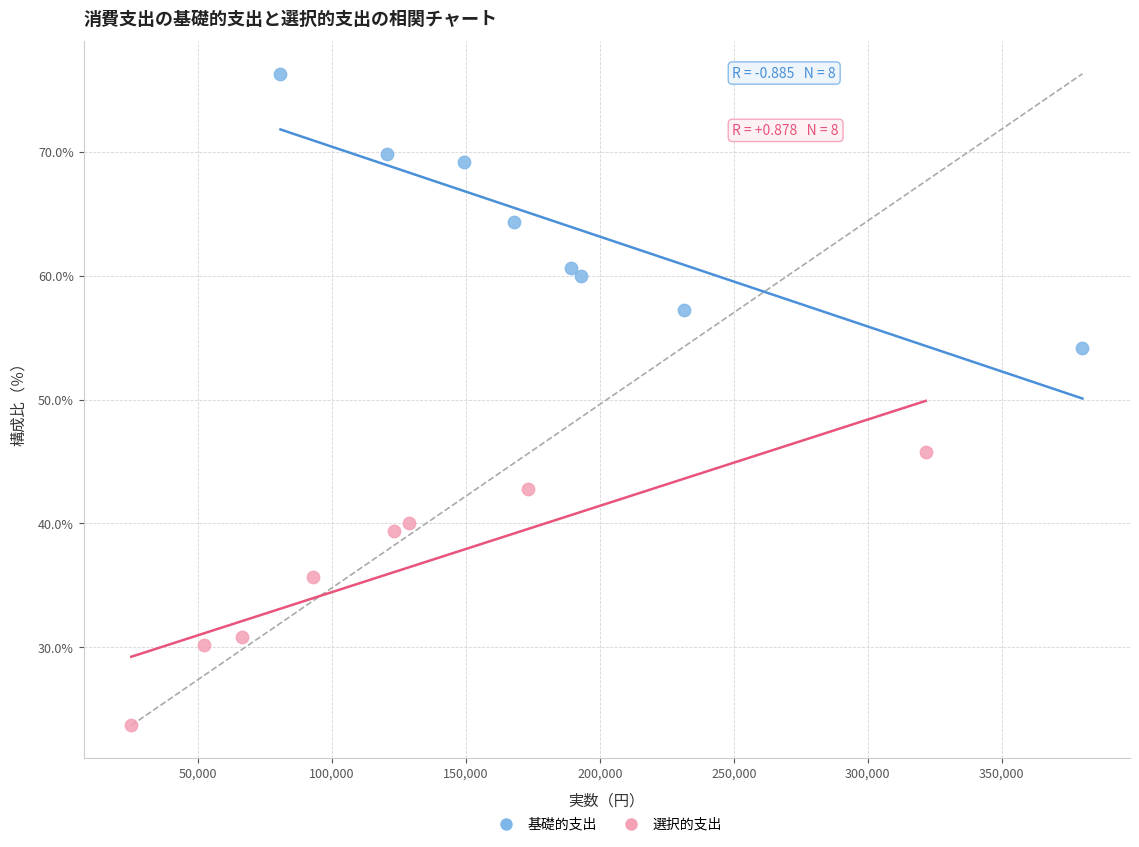

Which series contains the lowest Y value?

選択的支出